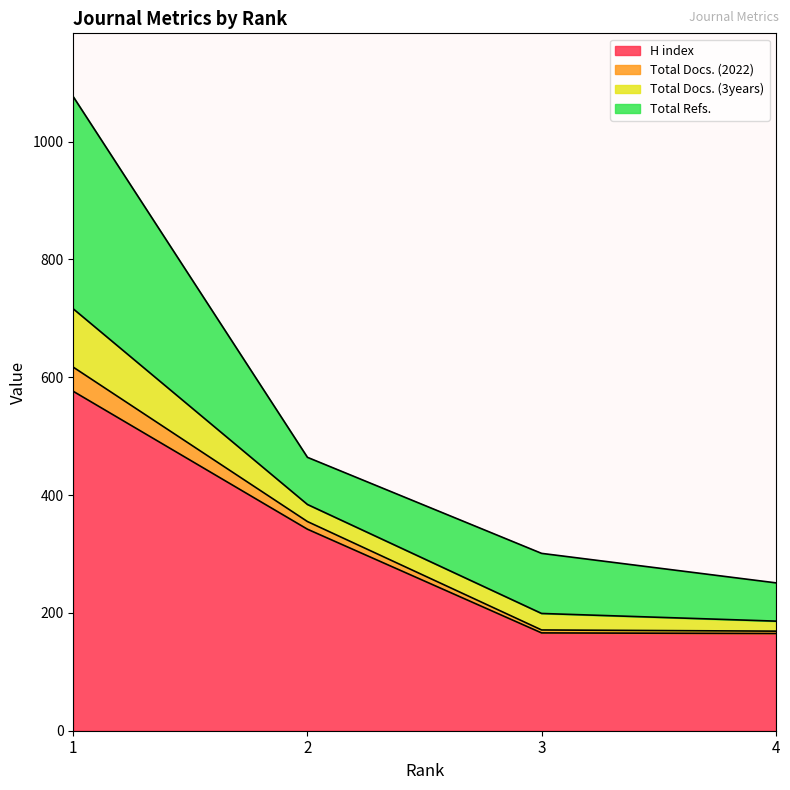

What is the minimum value for H index?

165